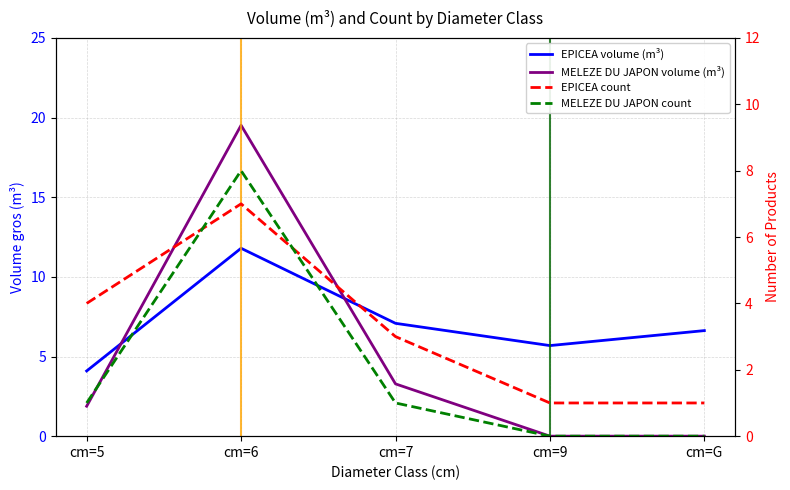

True or false: MELEZE DU JAPON produit_vtgr has a value of 0.0 at cm=9.

True